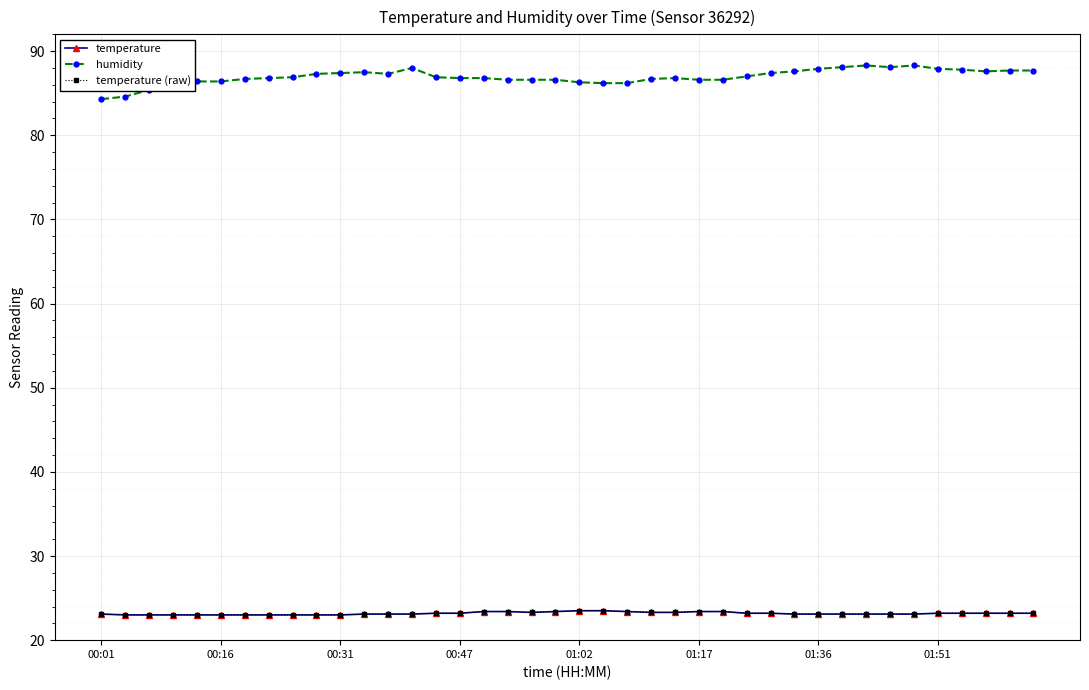

Is this an area chart (filled region under the line)?

No